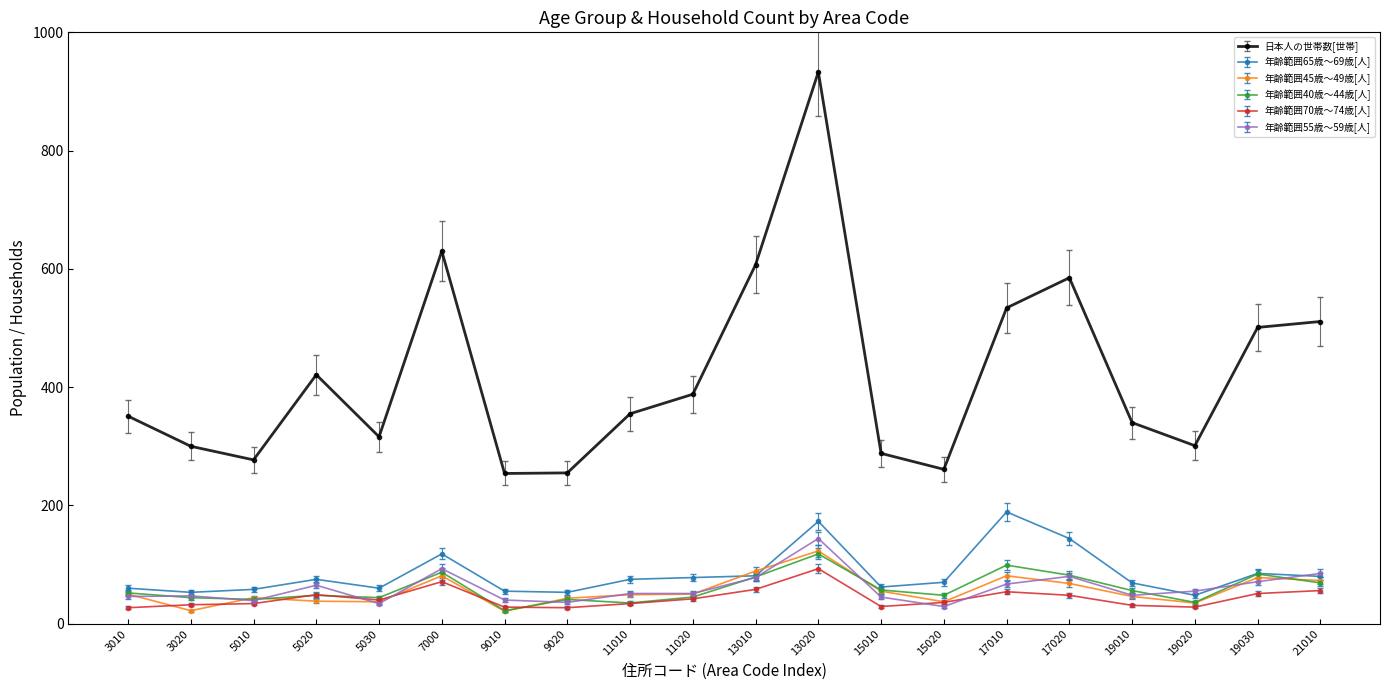

Which series has the largest total across all categories?

日本人の世帯数[世帯]